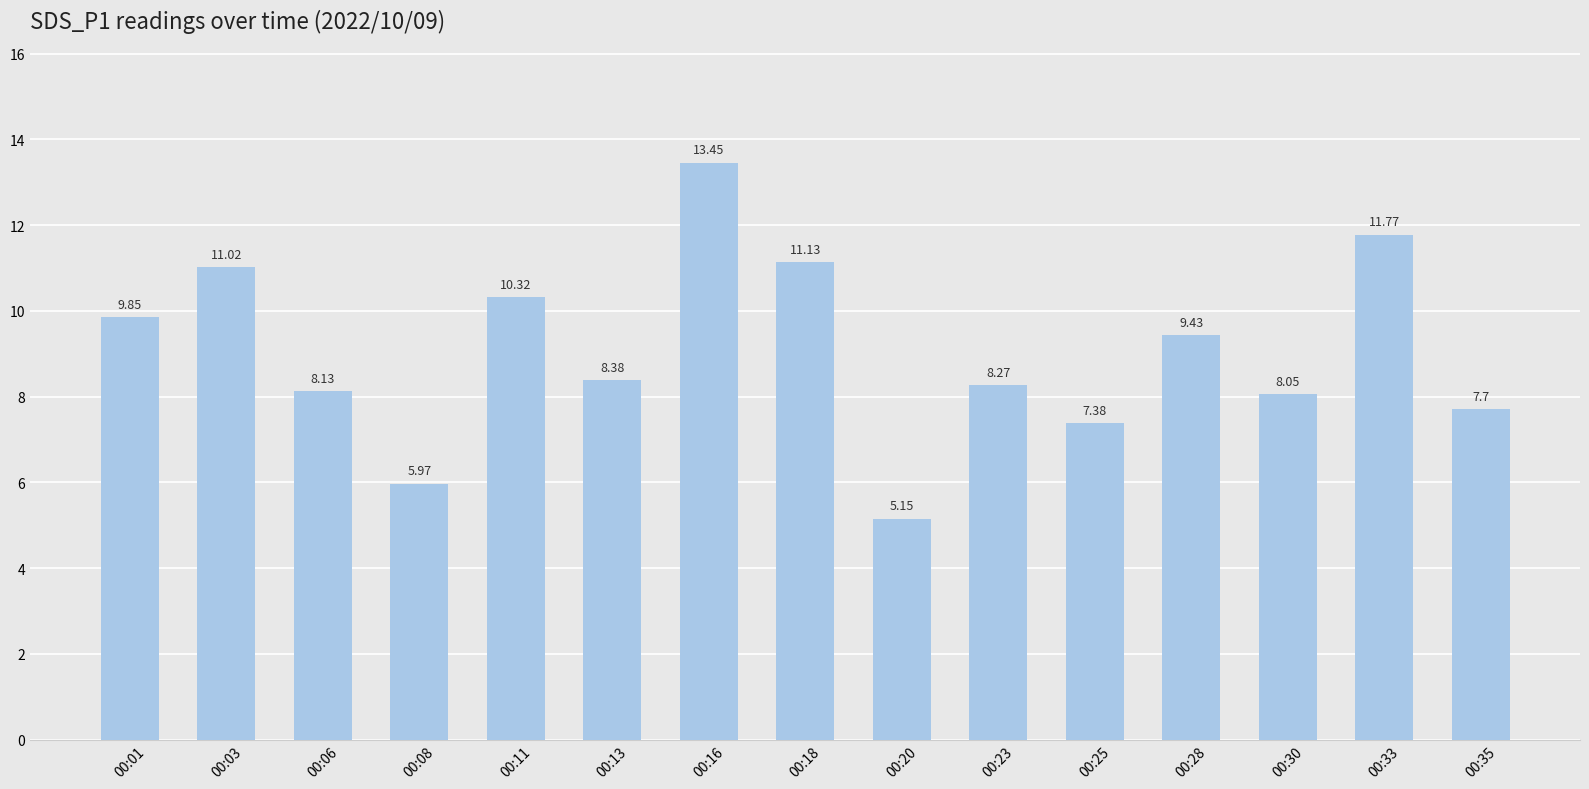

List the labels in order of value, smallest first.

00:20, 00:08, 00:25, 00:35, 00:30, 00:06, 00:23, 00:13, 00:28, 00:01, 00:11, 00:03, 00:18, 00:33, 00:16